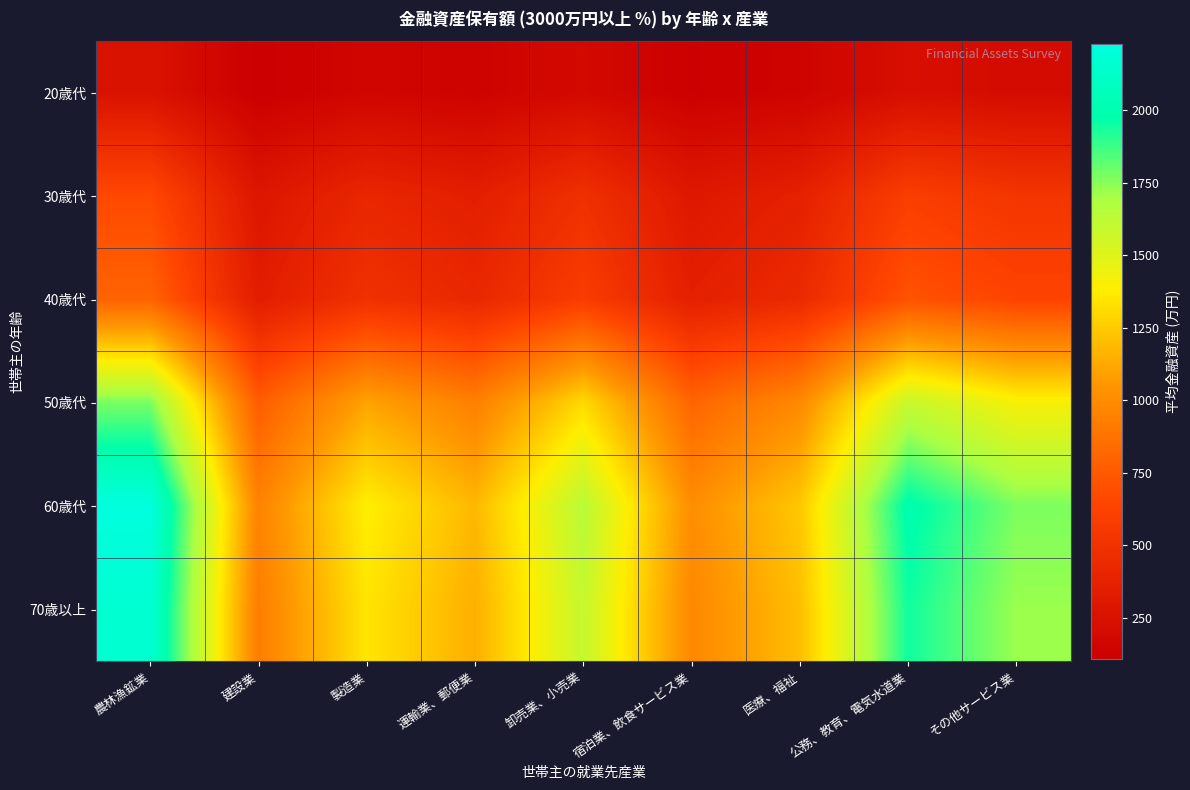

Rank the series at 運輸業、郵便業 from lowest to highest value.

20歳代, 30歳代, 40歳代, 50歳代, 70歳以上, 60歳代